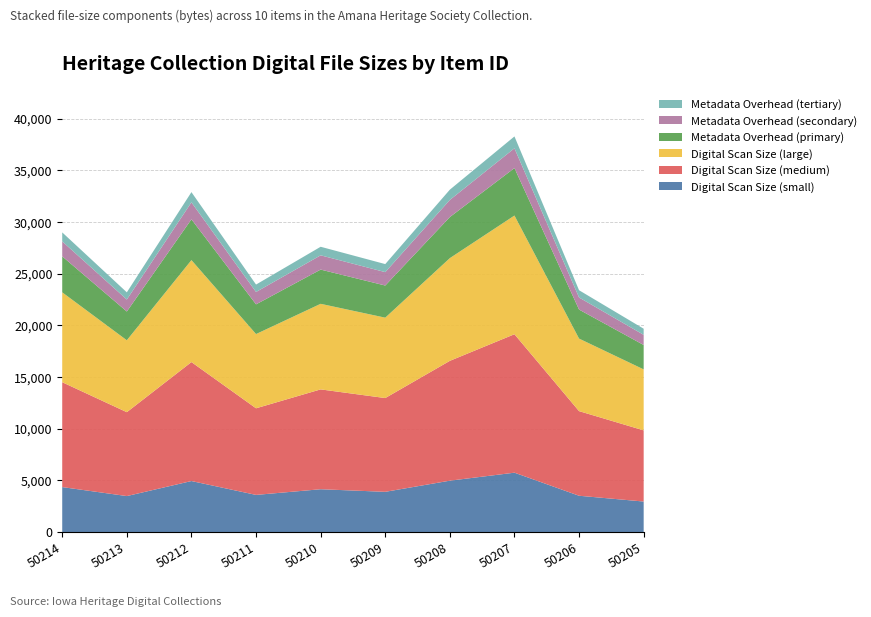

Is it true that Digital Scan Size (small) equals 3510.3 at 50206?

True